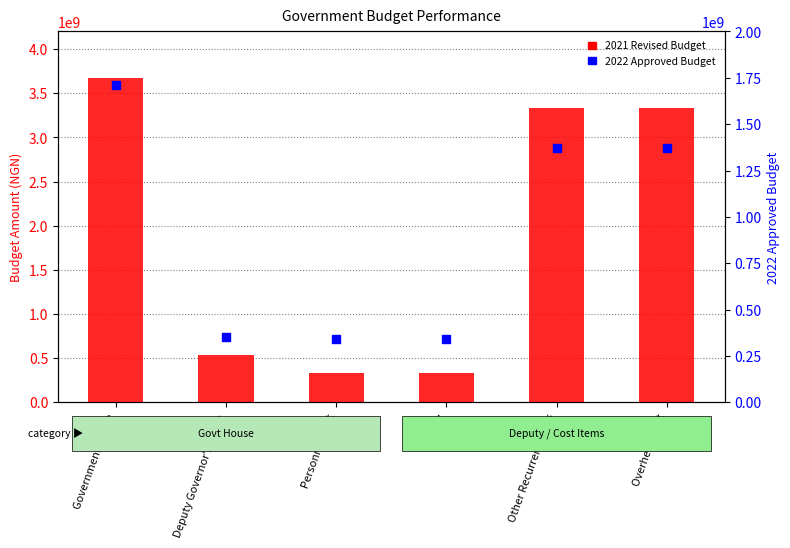

What is the total value across all series at Government House?

5383138492